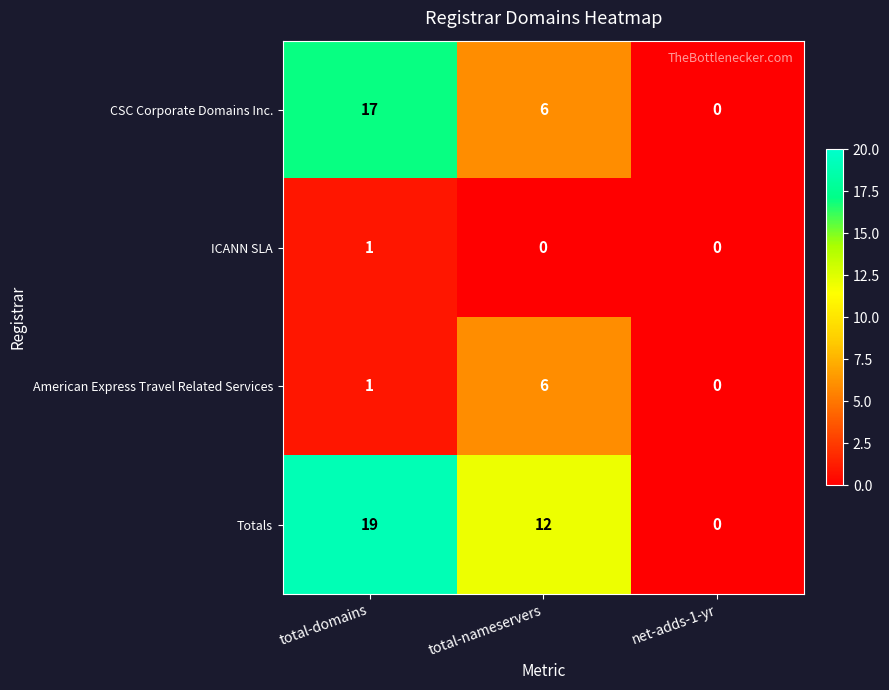

Reading left to right, extract all data points from this chart.

CSC Corporate Domains Inc.: total-domains=17	total-nameservers=6	net-adds-1-yr=0
ICANN SLA: total-domains=1	total-nameservers=0	net-adds-1-yr=0
American Express Travel Related Services: total-domains=1	total-nameservers=6	net-adds-1-yr=0
Totals: total-domains=19	total-nameservers=12	net-adds-1-yr=0